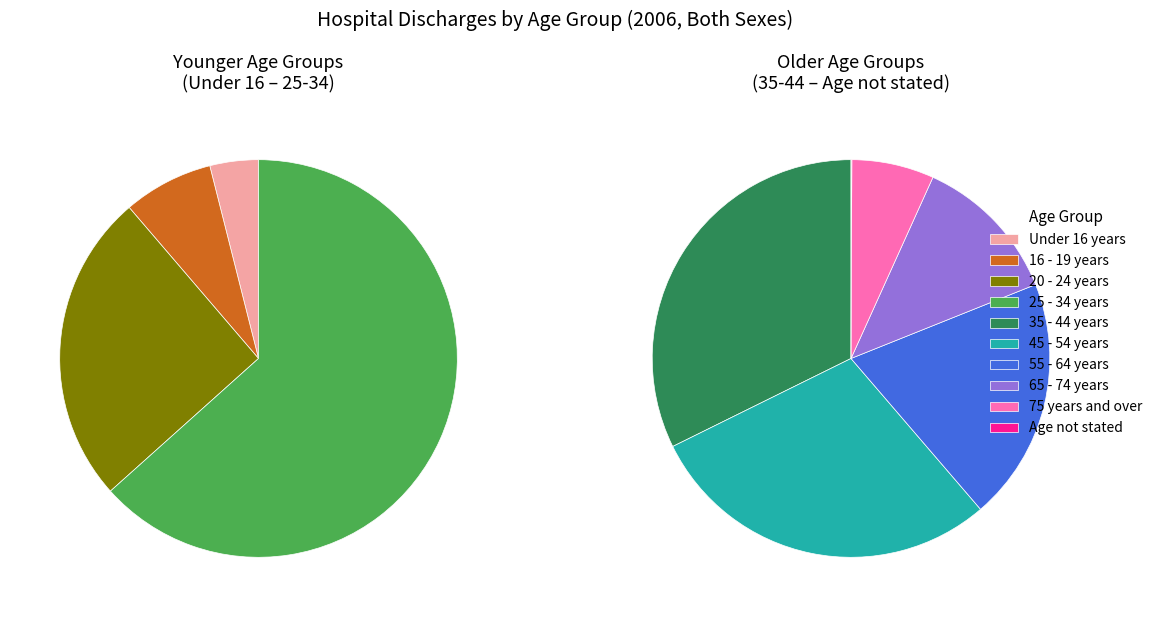

How much of the chart is everything except 35 - 44 years?

78.1%